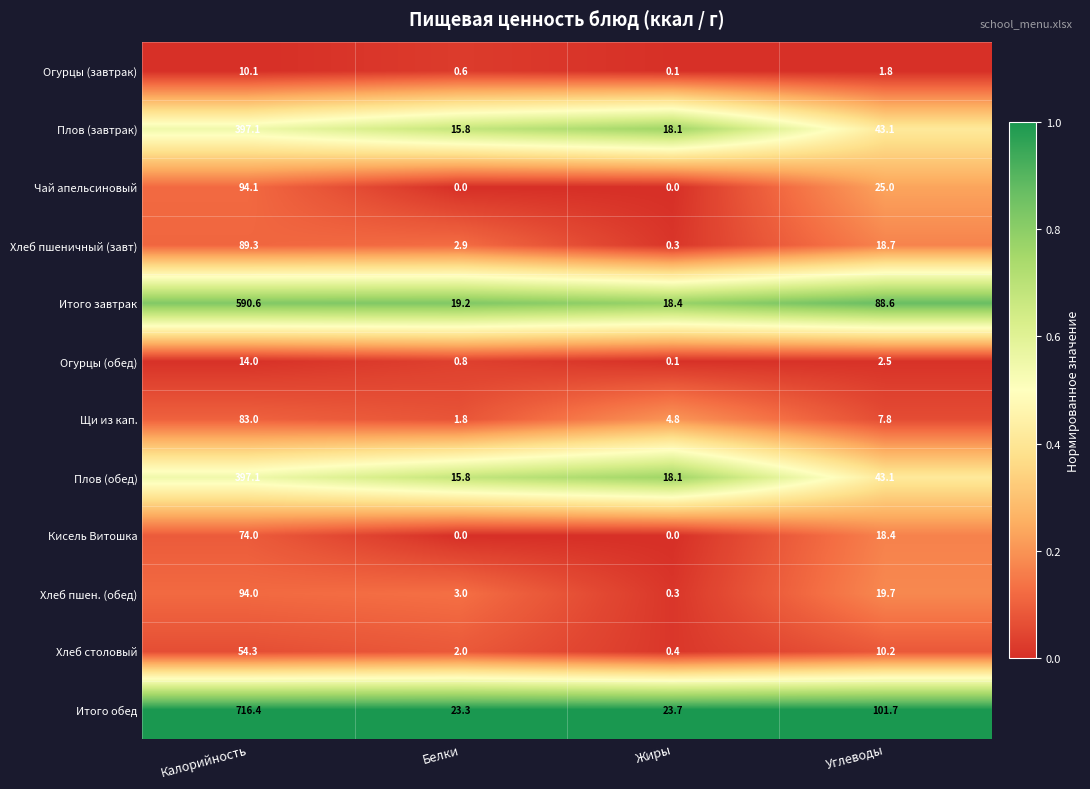

At which category is the sum across all series the highest?

Калорийность